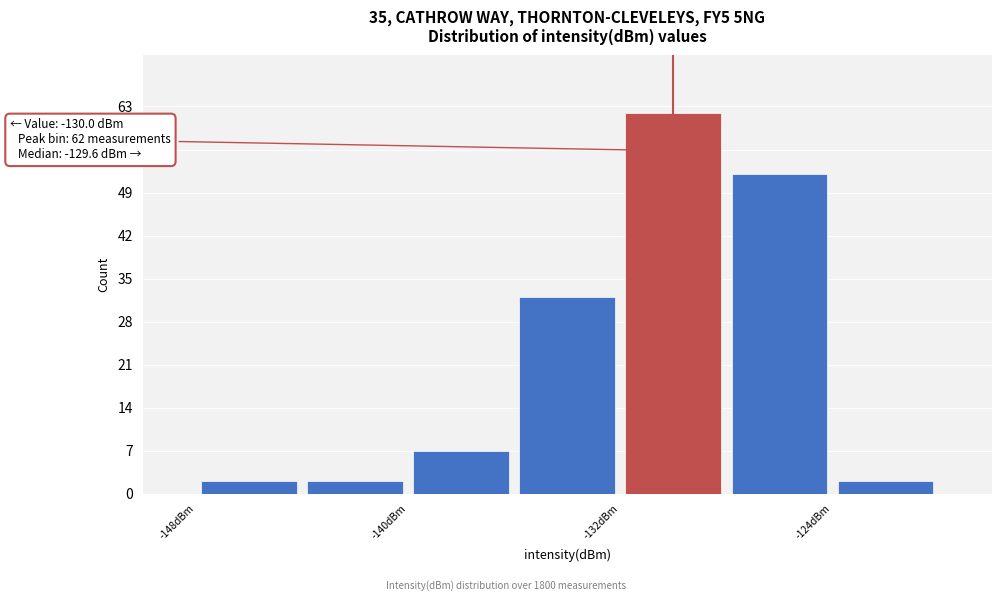

Which range on the x-axis has the tallest bar?

-132 to -128